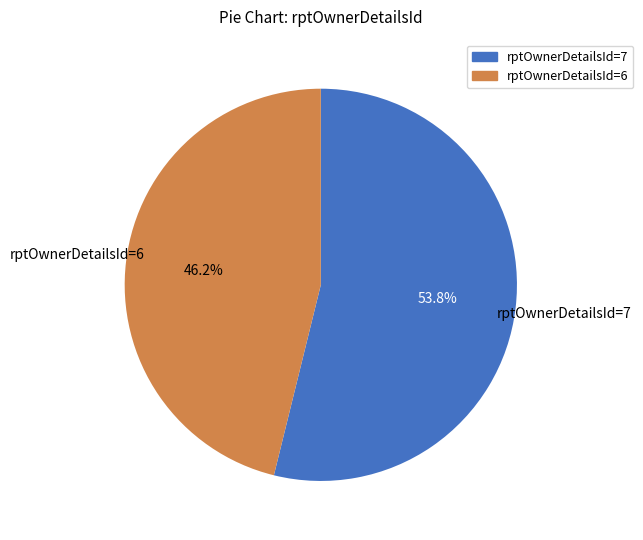

Do rptOwnerDetailsId=7 and rptOwnerDetailsId=6 together represent more than half of the pie?

Yes